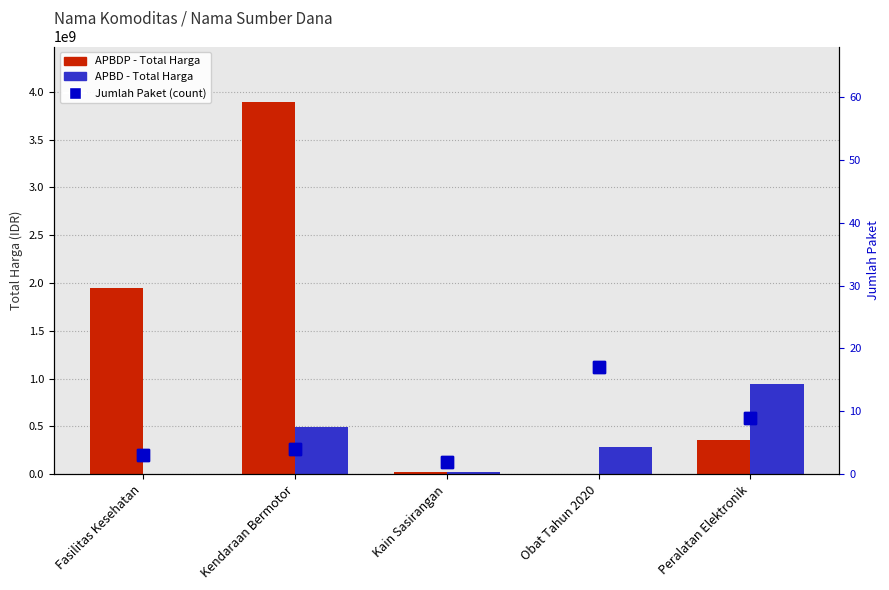

Where does the Jumlah Paket (count) series first go above 4?

Obat Tahun 2020